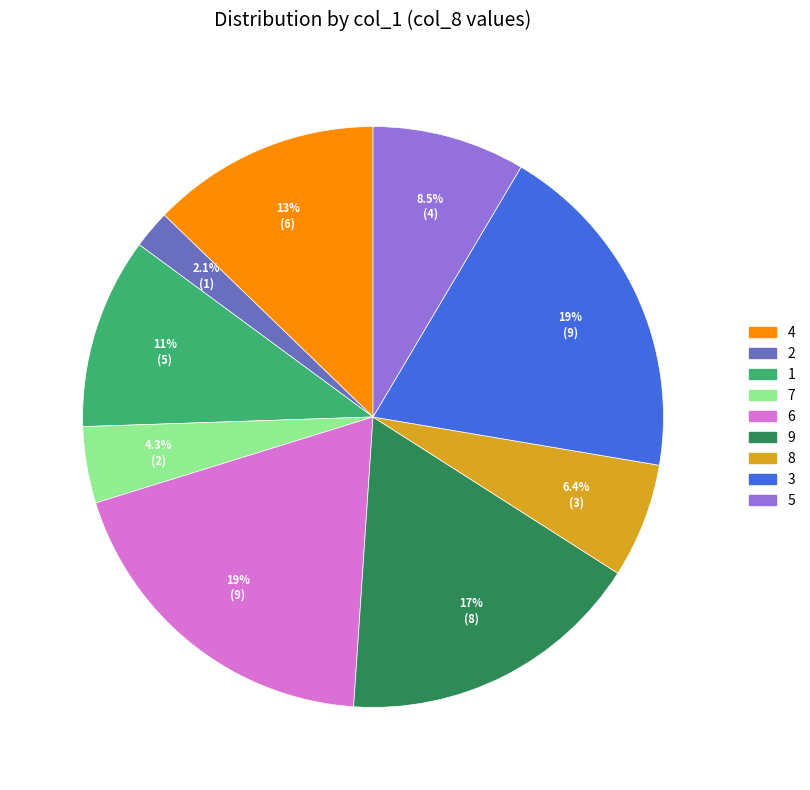

How many segments does this pie chart have?

9